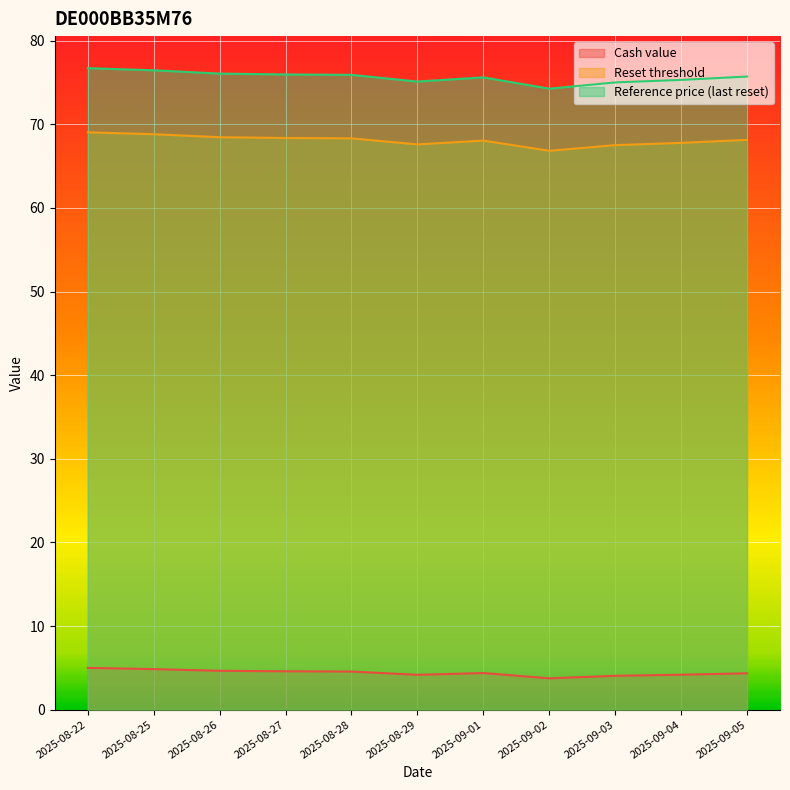

What is the sum of all Reset threshold values?

748.8